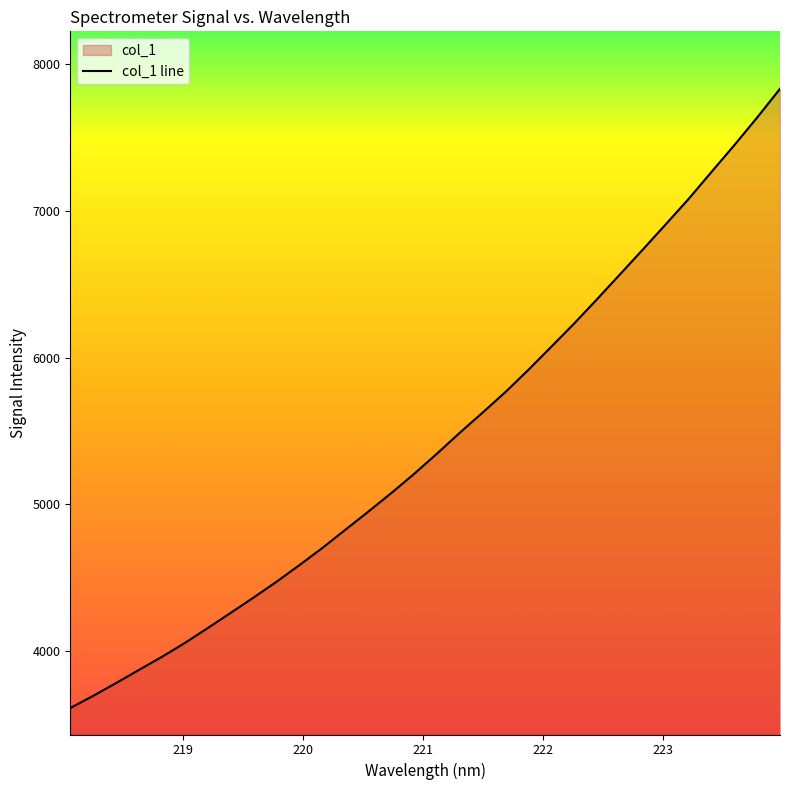

What is the minimum value shown in the chart?

3611.5